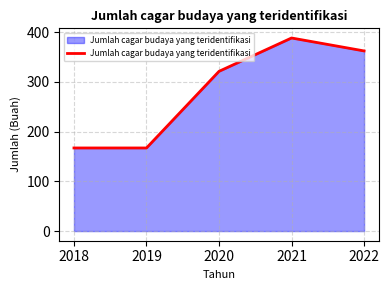

Is it true that the value at 2019 is 167?

True